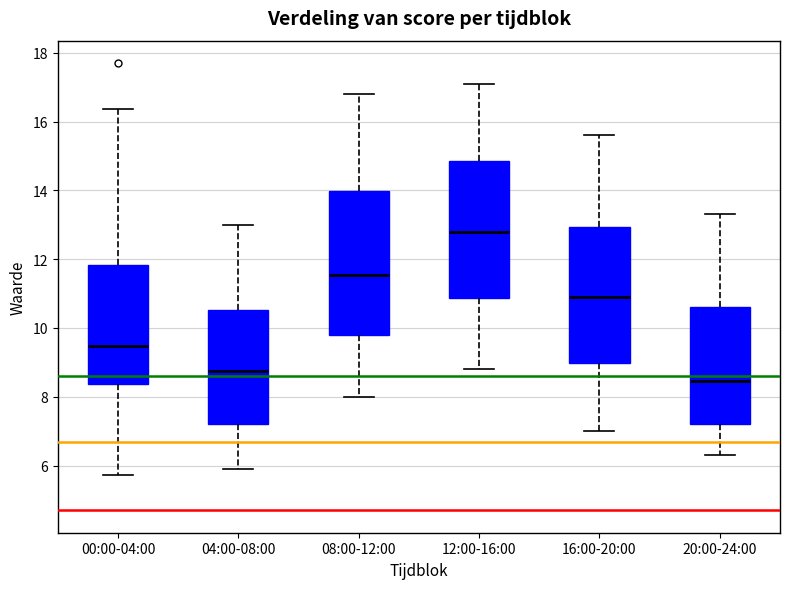

Where does the lower whisker of the box for 04:00-08:00 end on the y-axis? The values are not printed on the chart, so give them approximately, as read against the axis.

6.0